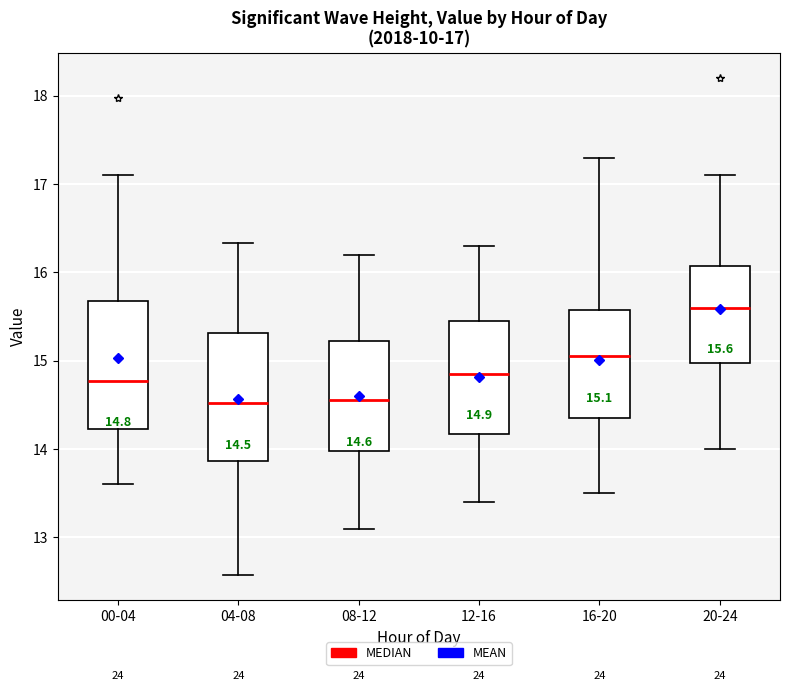

Which box has the highest median line?

20-24